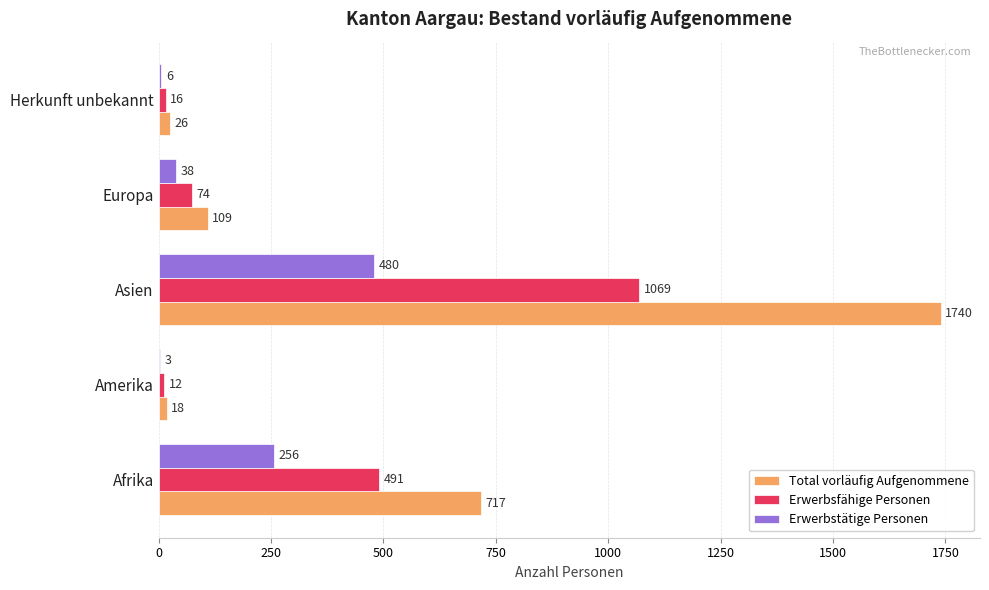

At which label does Total vorläufig Aufgenommene reach its peak?

Asien